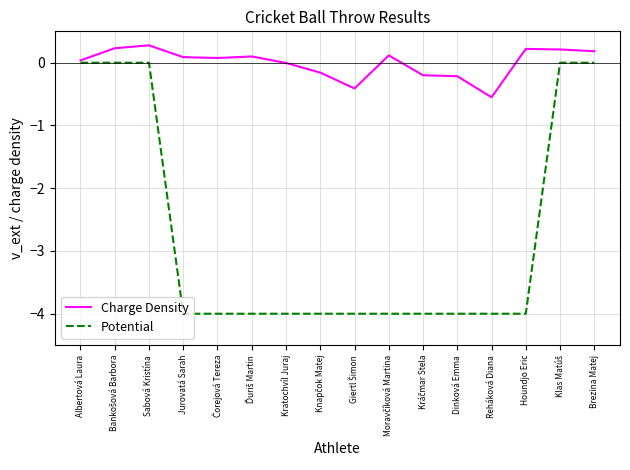

Which series has the largest total across all categories?

Charge Density